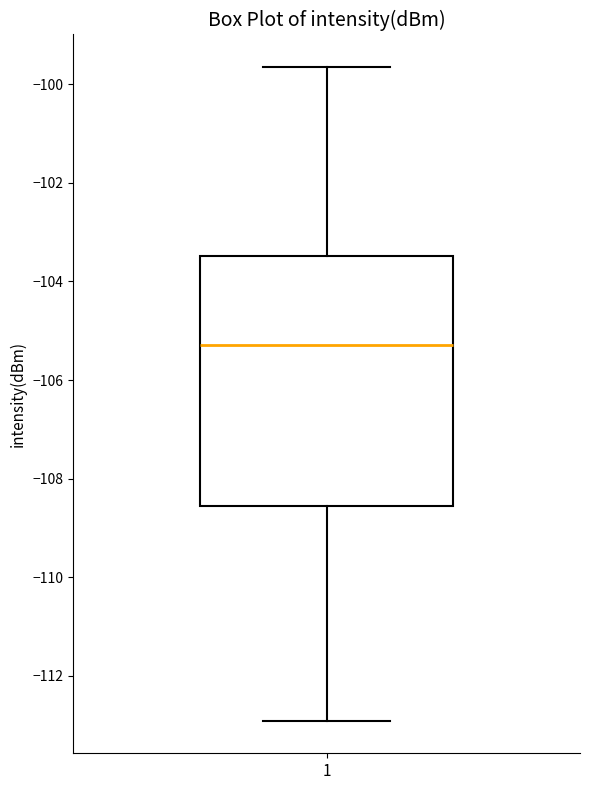

Where does the lower whisker of the box at x = 1 end on the y-axis? The values are not printed on the chart, so give them approximately, as read against the axis.

-113.0